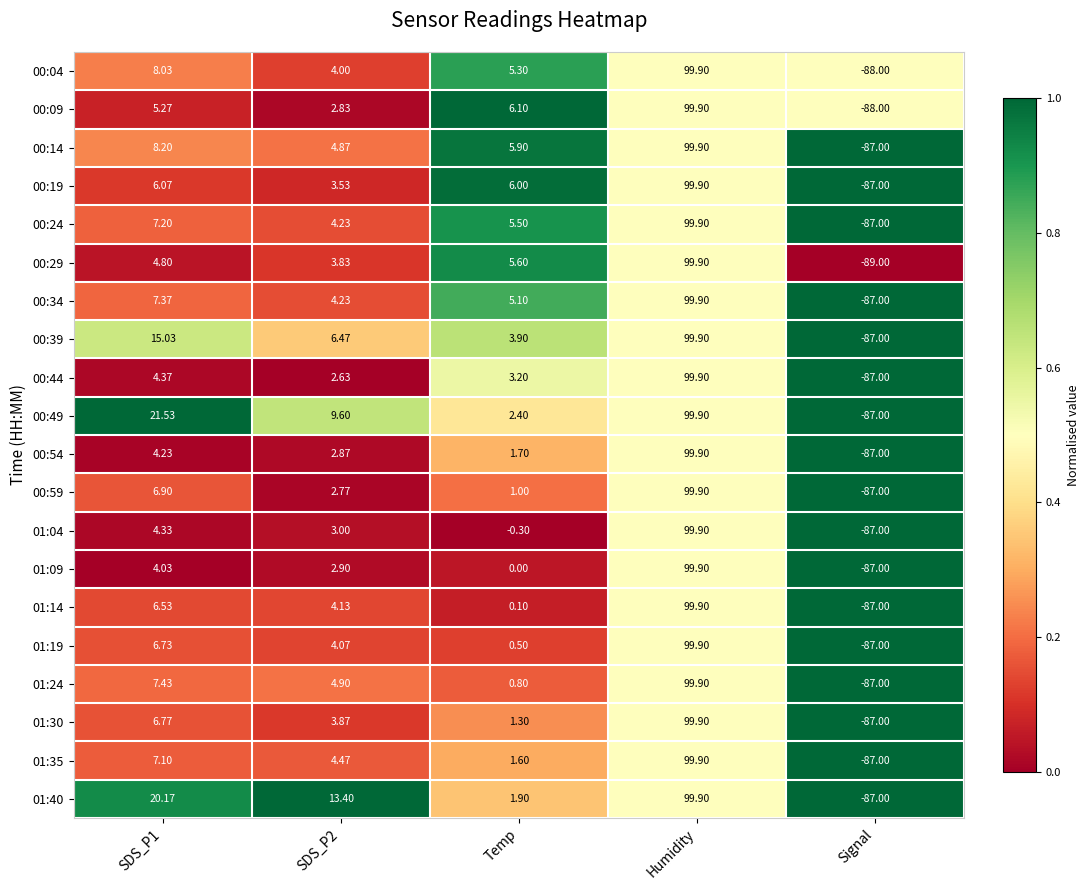

Where is 01:40 nearest to the value 6?

Temp